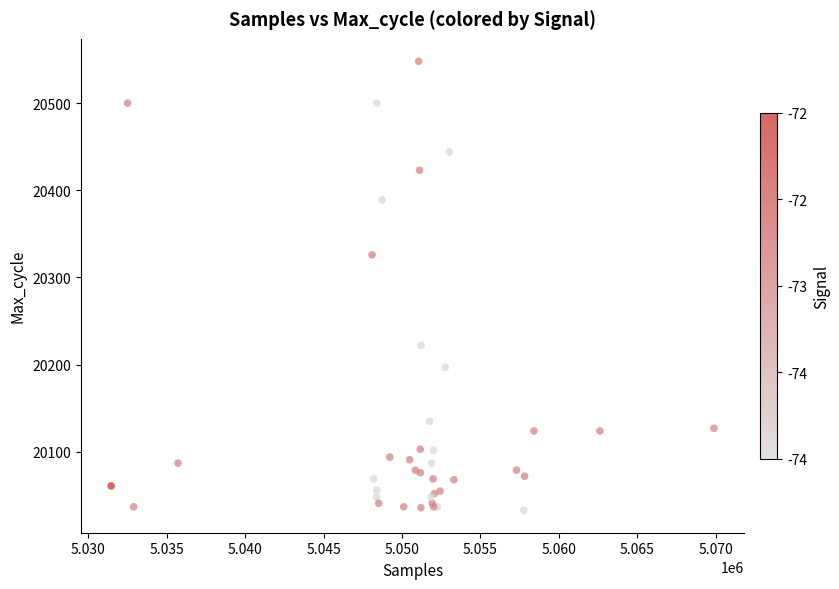

What Y value in the scatter plot is closest to 20290?

20326